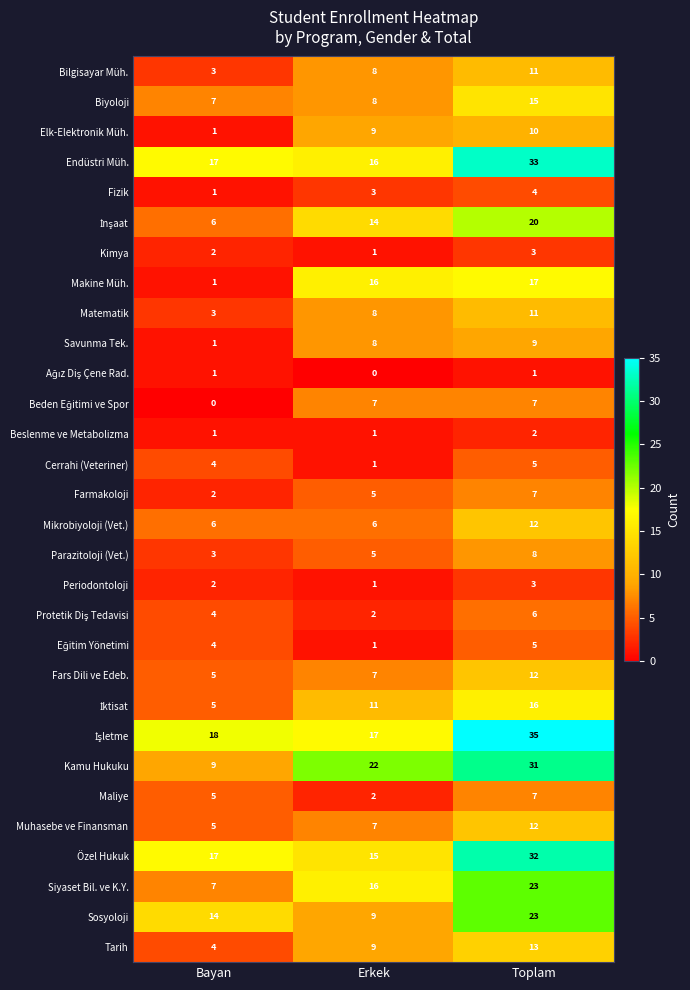

What is the total value across all series at Bayan?

158